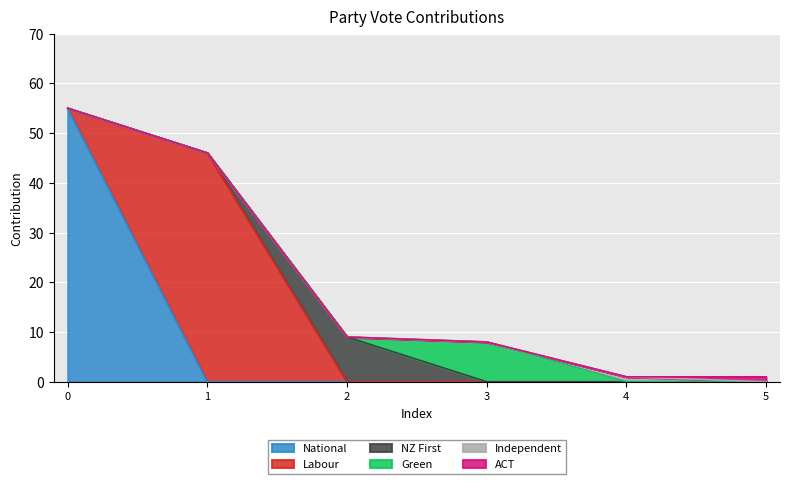

How many lines are shown in the chart?

6